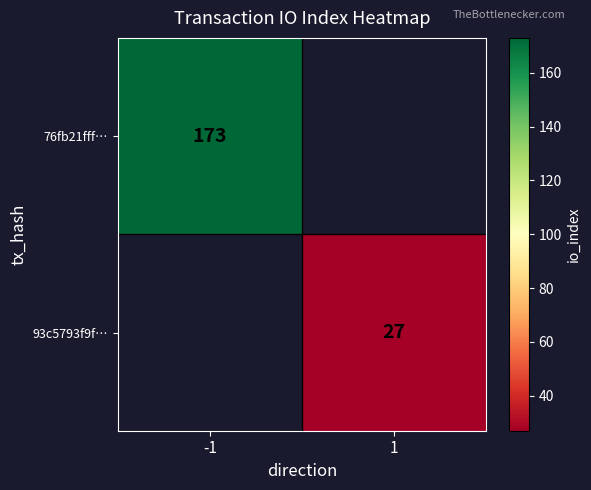

Is it true that 76fb21fff… equals 173 at -1?

True